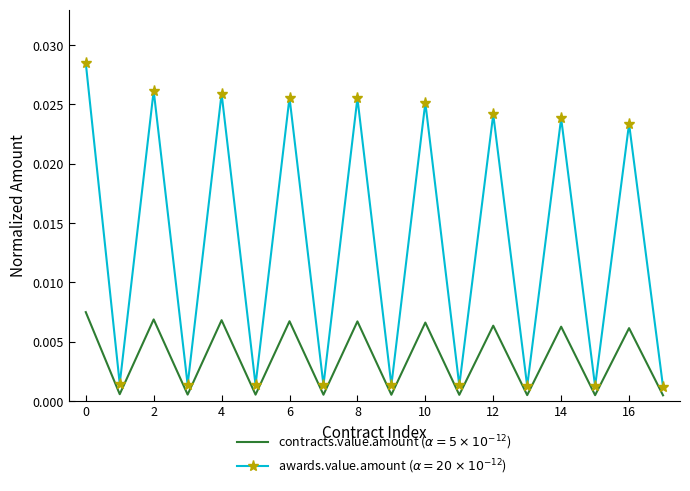

True or false: awards.value.amount ($\alpha=20\times10^{-12}$) and contracts.value.amount ($\alpha=5\times10^{-12}$) cross at least once.

False